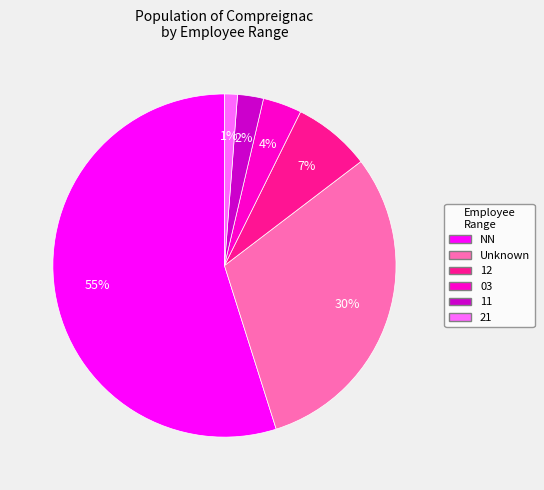

Is there any slice that represents more than half of the pie?

Yes